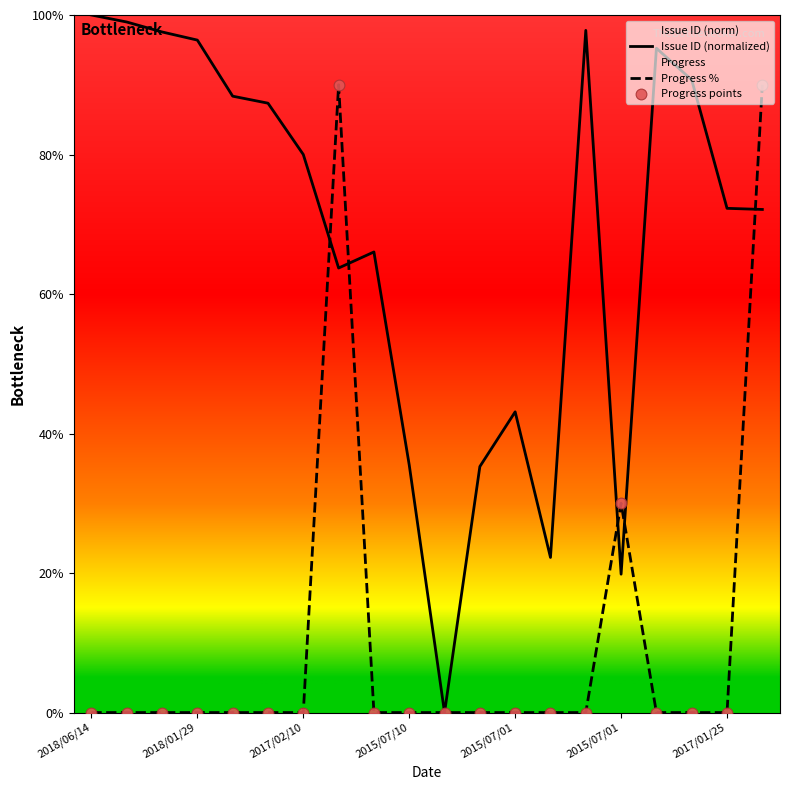

Which series has the widest spread of Y values?

Issue ID (normalized)